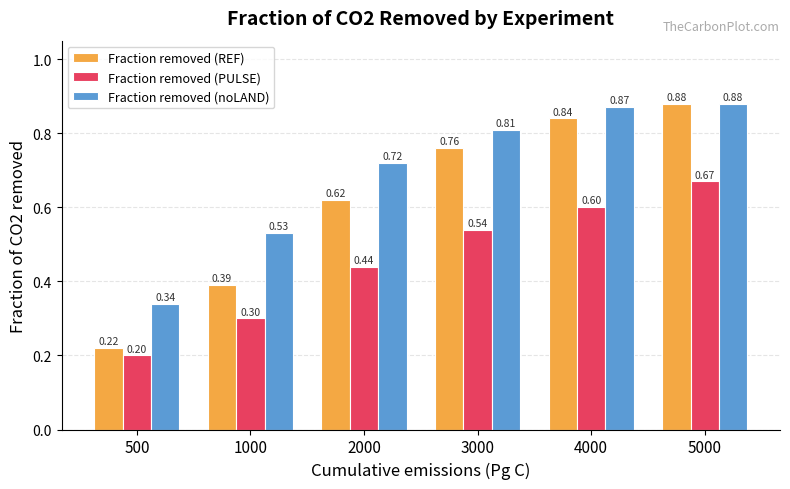

How many categories are shown in the chart?

6